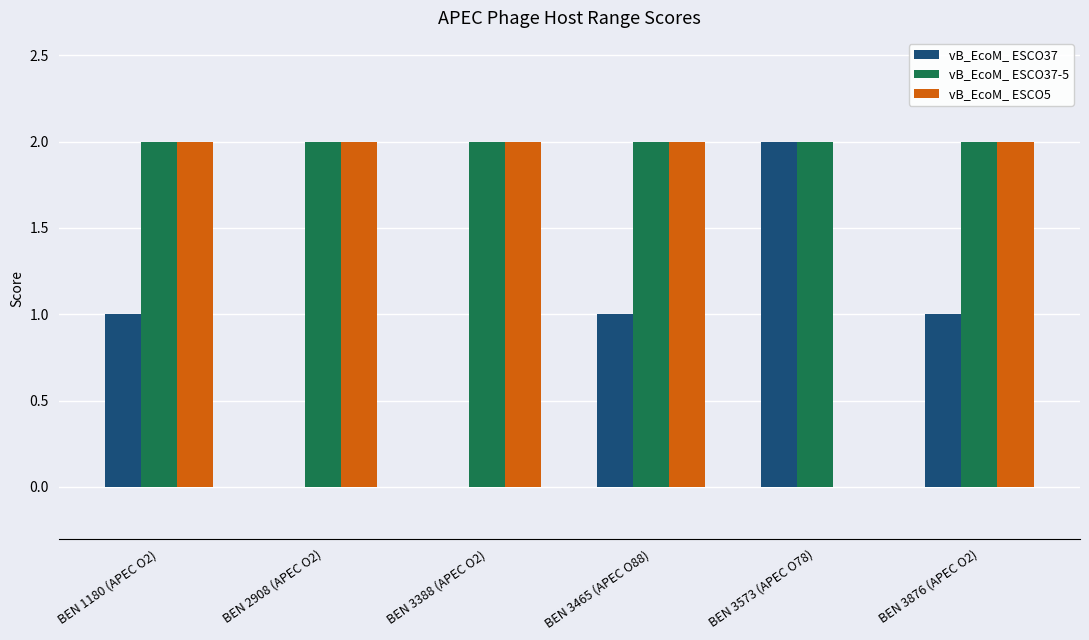

Between BEN 1180 (APEC O2) and BEN 2908 (APEC O2), which series saw the biggest shift?

vB_EcoM_ ESCO37